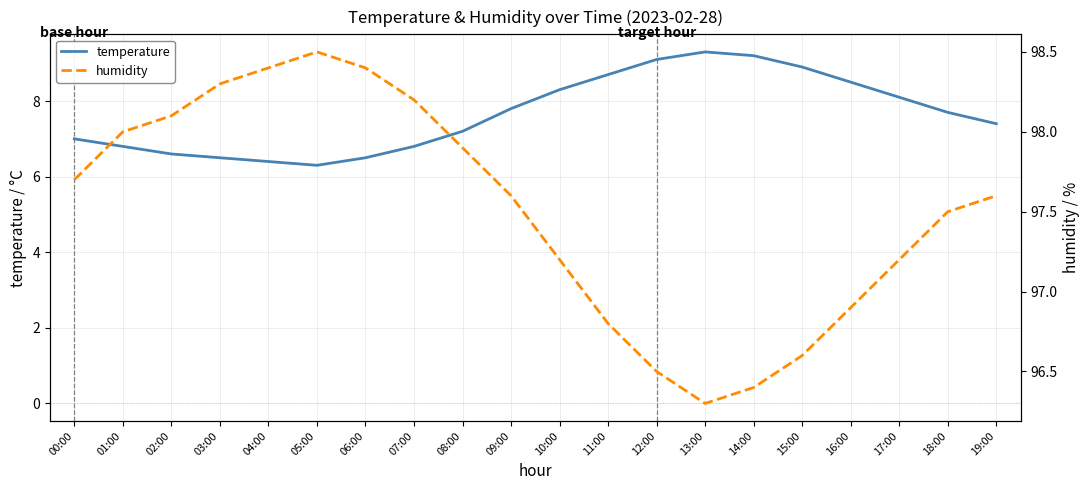

What is the approximate value of humidity at 02:00?

98.1